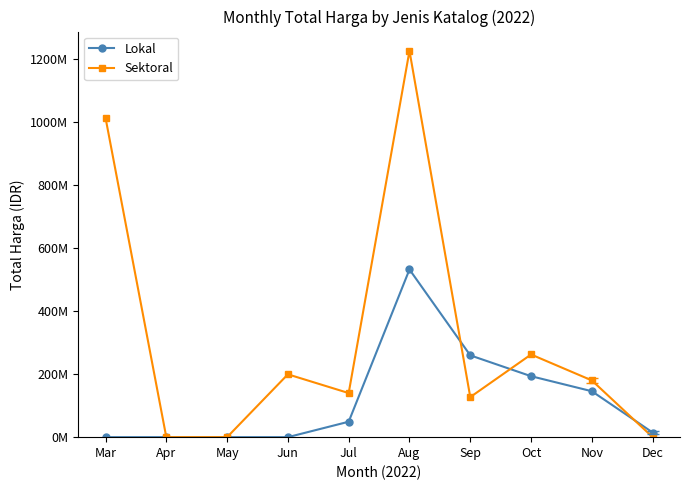

Rank the categories by Sektoral value from highest to lowest.

Aug, Mar, Oct, Jun, Nov, Jul, Sep, Apr, May, Dec